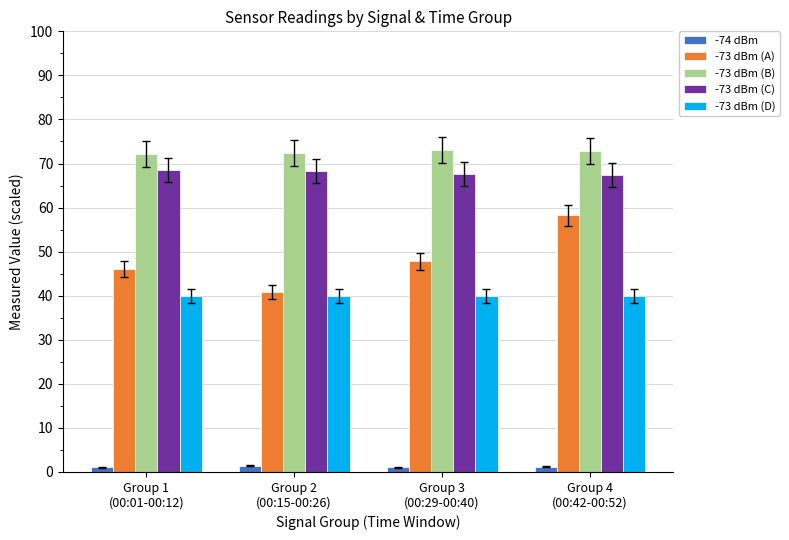

What is the maximum value shown in the chart?

73.0